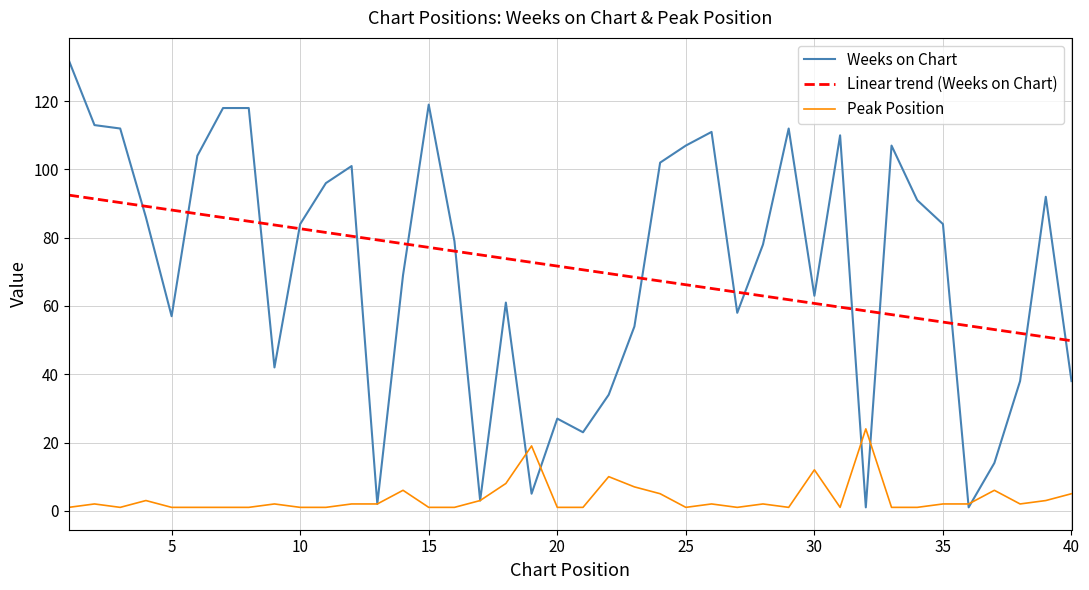

List the series in order of their peak value, lowest first.

Peak Position, Linear trend (Weeks on Chart), Weeks on Chart